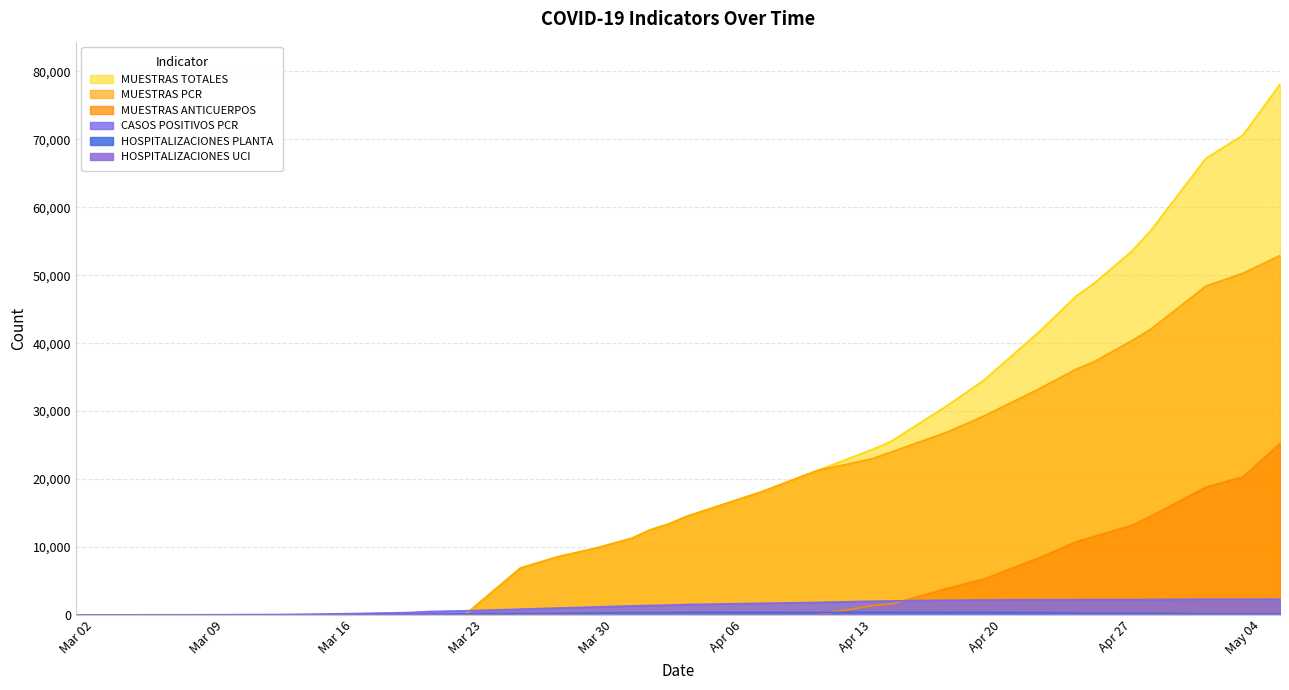

How many categories are shown in the chart?

38